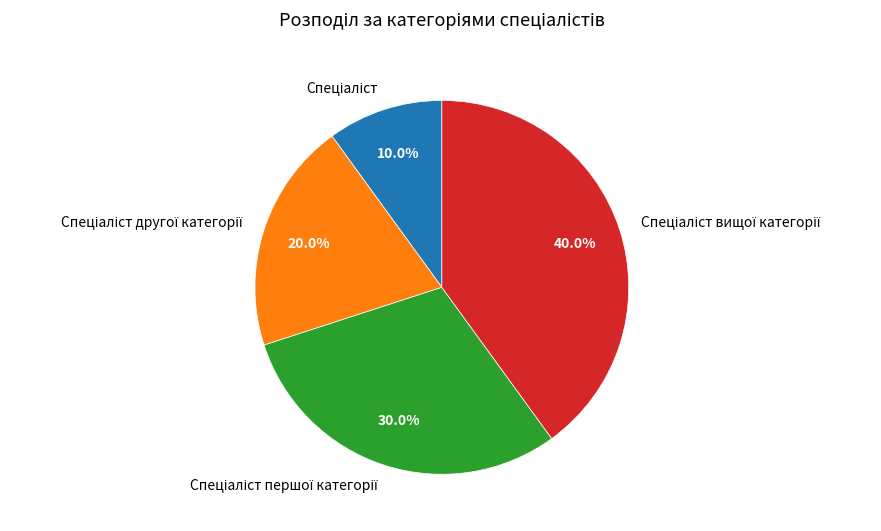

Is there any slice that represents more than half of the pie?

No